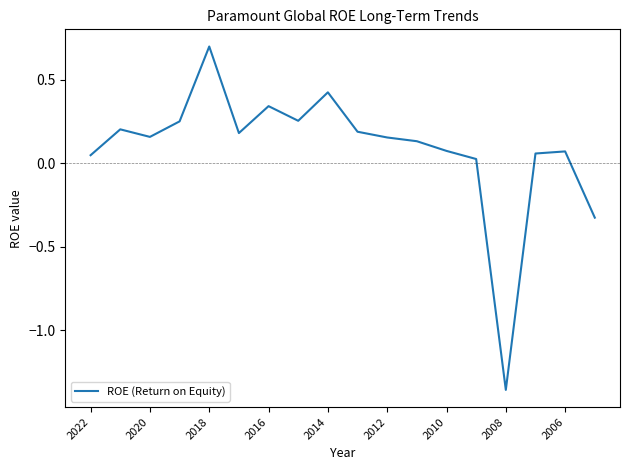

What is the greatest value displayed?

0.7